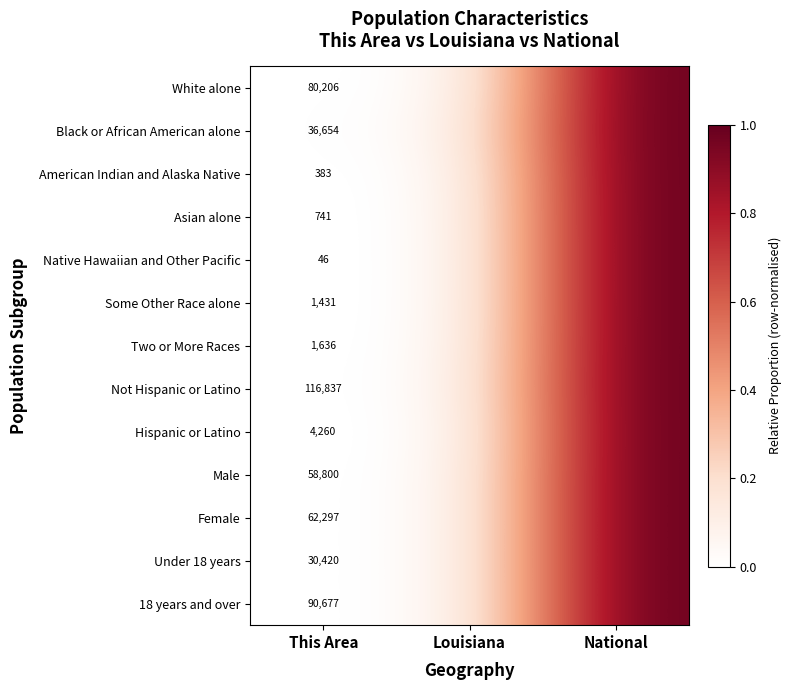

Is the value of Native Hawaiian and Other Pacific at This Area greater than the value of Some Other Race alone at This Area?

No